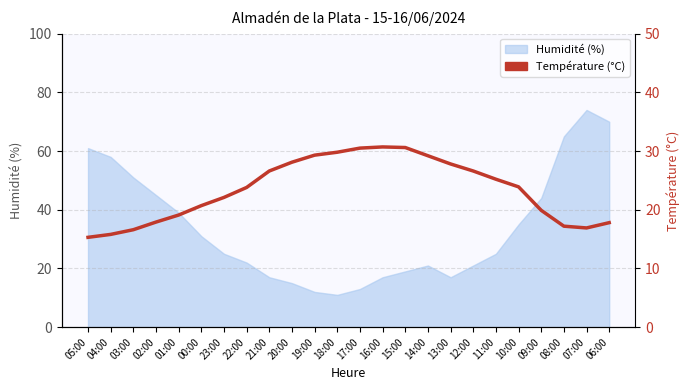

What is the change in value from 19:00 to 11:00?

-4.1